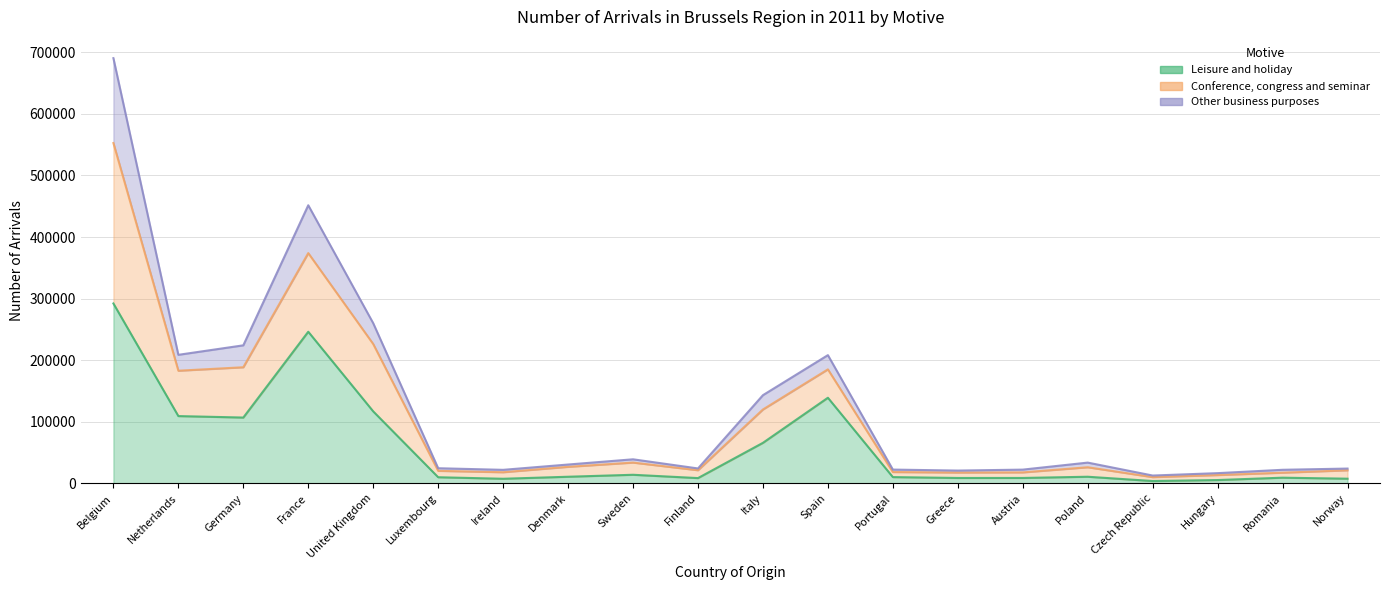

At how many categories does at least one series exceed 481353?

1